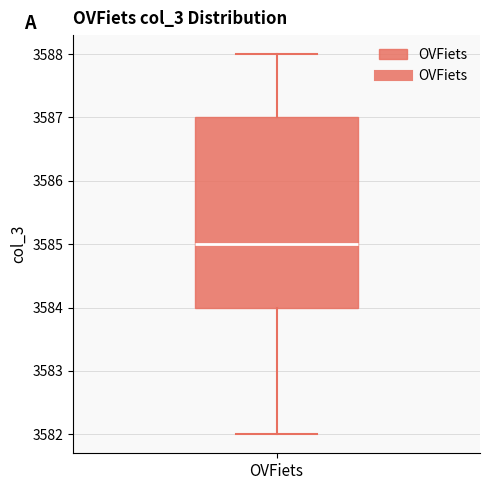

Read this box plot against the y-axis: the position of the median line, the range covered by the box, and the ends of both whiskers. The values are not printed on the chart, so give them approximately, as read against the axis.

median 3585, box 3584 to 3587, whiskers 3582 to 3588